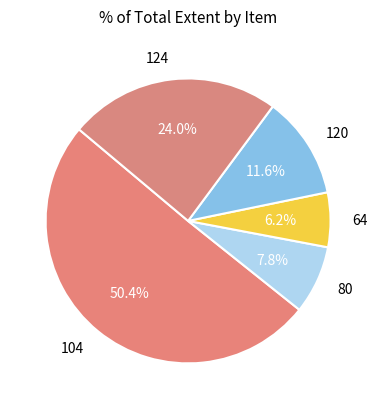

To the nearest percent, what is the average slice percentage?

20%